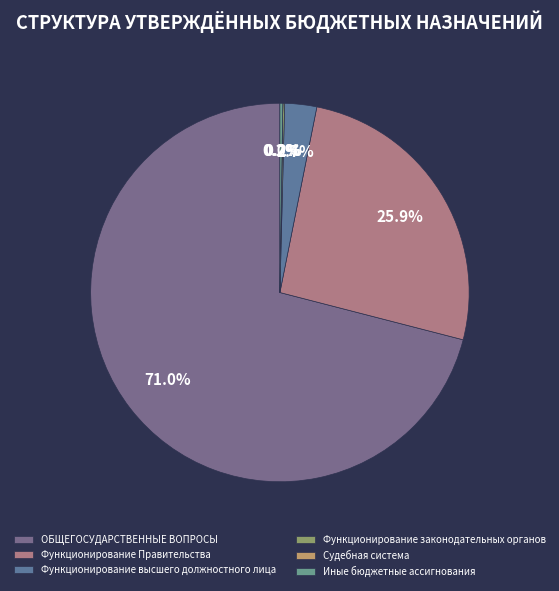

True or false: Функционирование высшего должностного лица accounts for 3% of the total.

True